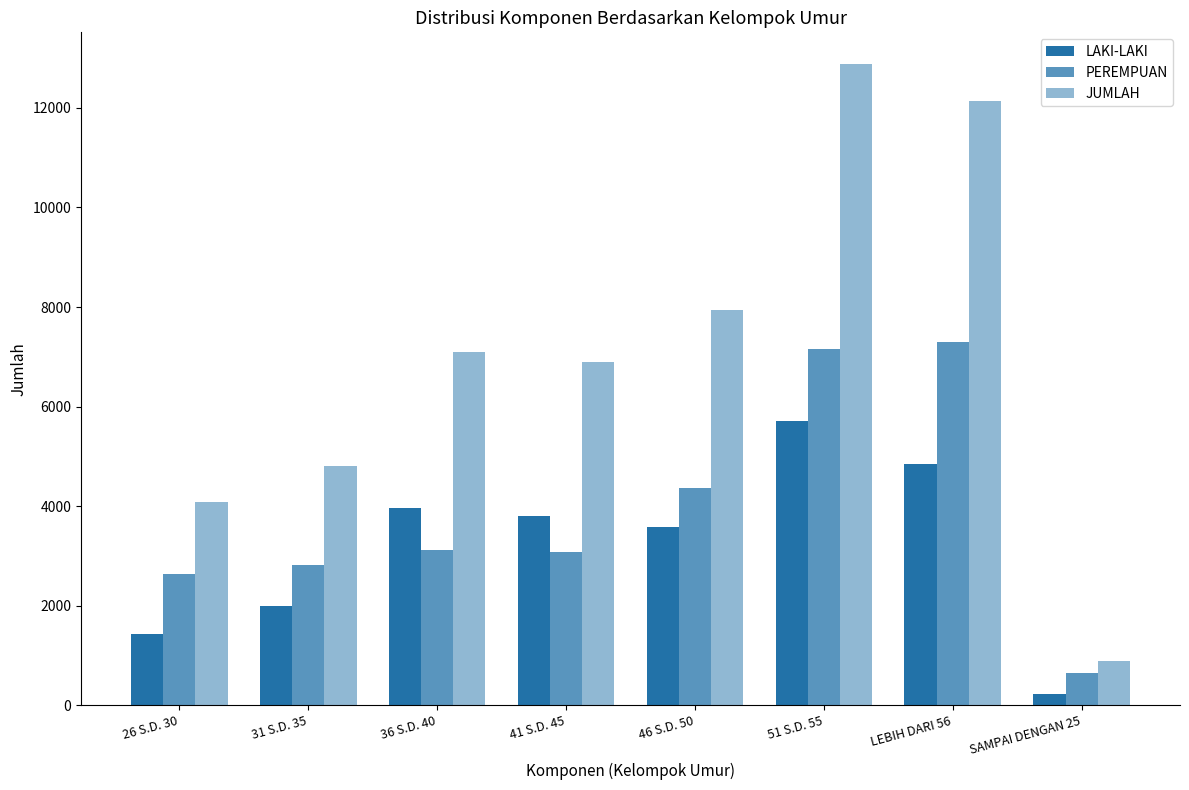

Reading right to left, extract all data points from this chart.

LAKI-LAKI: SAMPAI DENGAN 25=238	LEBIH DARI 56=4853	51 S.D. 55=5707	46 S.D. 50=3583	41 S.D. 45=3812	36 S.D. 40=3971	31 S.D. 35=1988	26 S.D. 30=1438
PEREMPUAN: SAMPAI DENGAN 25=649	LEBIH DARI 56=7289	51 S.D. 55=7167	46 S.D. 50=4362	41 S.D. 45=3091	36 S.D. 40=3120	31 S.D. 35=2813	26 S.D. 30=2646
JUMLAH: SAMPAI DENGAN 25=887	LEBIH DARI 56=12142	51 S.D. 55=12874	46 S.D. 50=7945	41 S.D. 45=6903	36 S.D. 40=7091	31 S.D. 35=4801	26 S.D. 30=4084